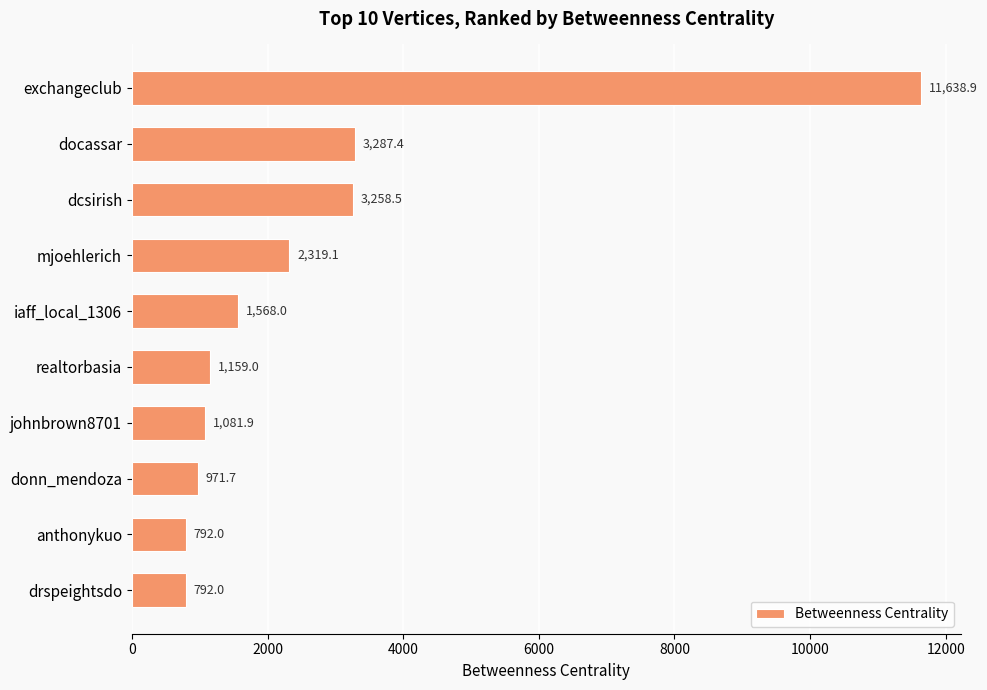

What position from the bottom is iaff_local_1306?

6